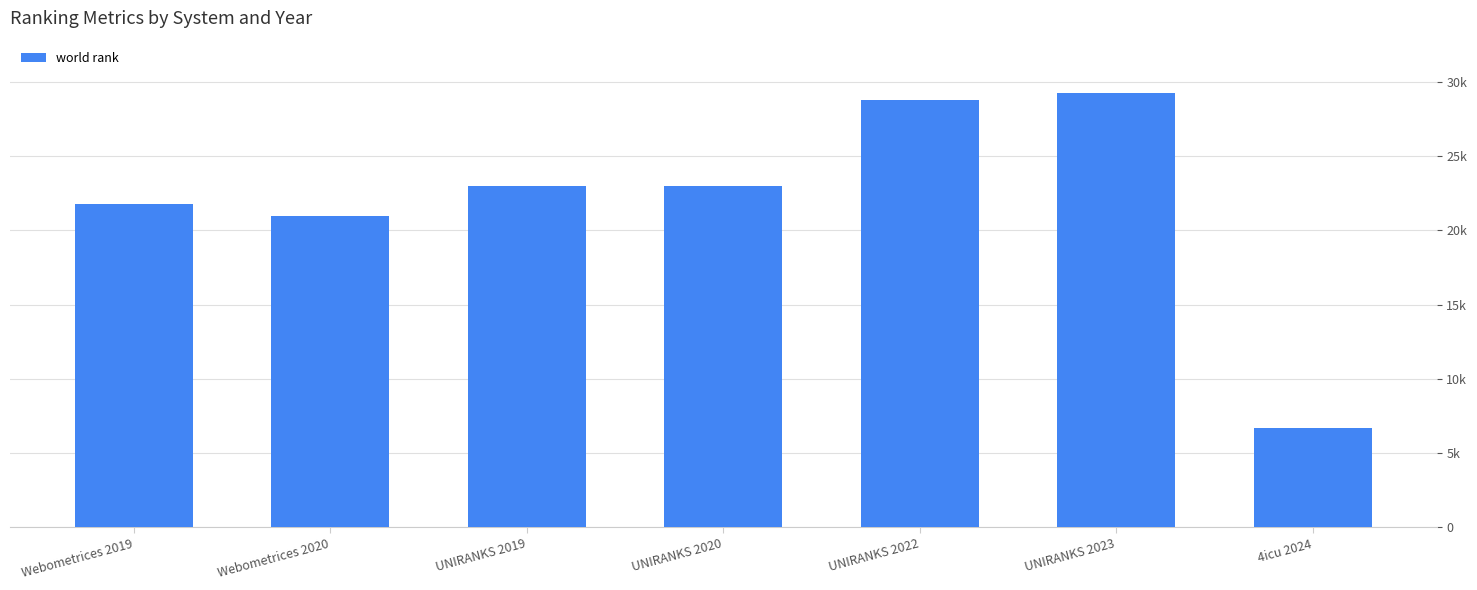

Reading left to right, extract all data points from this chart.

Webometrices 2019=21758	Webometrices 2020=20974	UNIRANKS 2019=23009	UNIRANKS 2020=22995	UNIRANKS 2022=28783	UNIRANKS 2023=29248	4icu 2024=6723